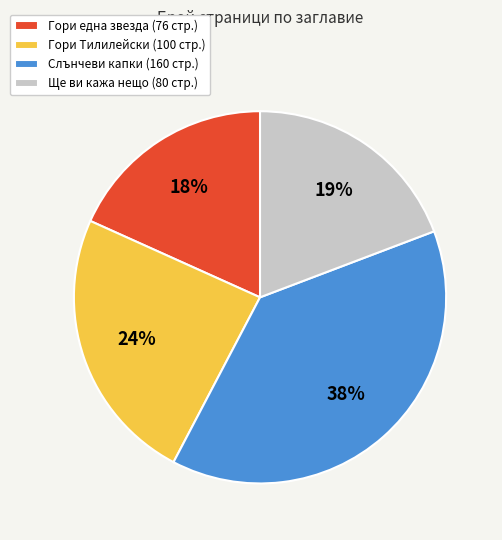

Count the number of slices in the pie.

4